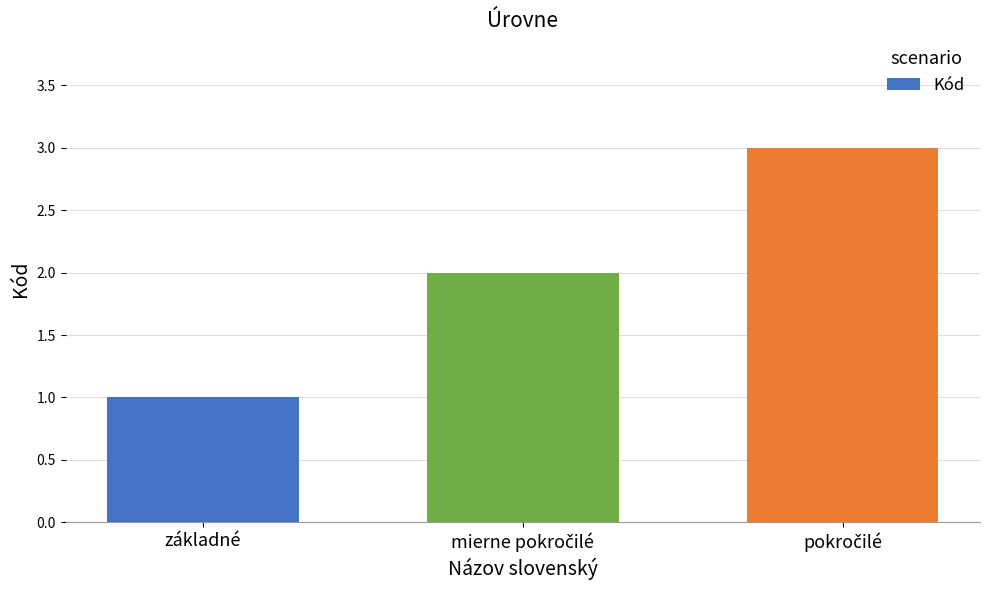

How many data points are less than 2?

1